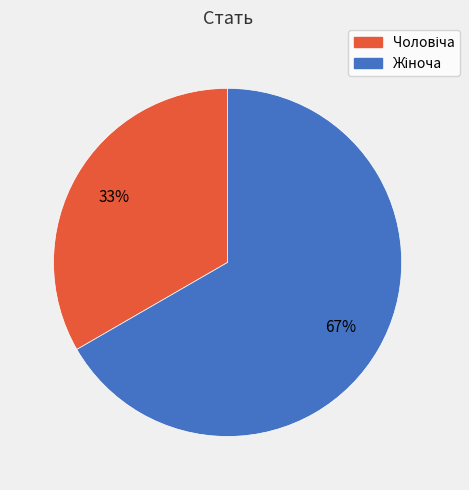

How many segments does this pie chart have?

2